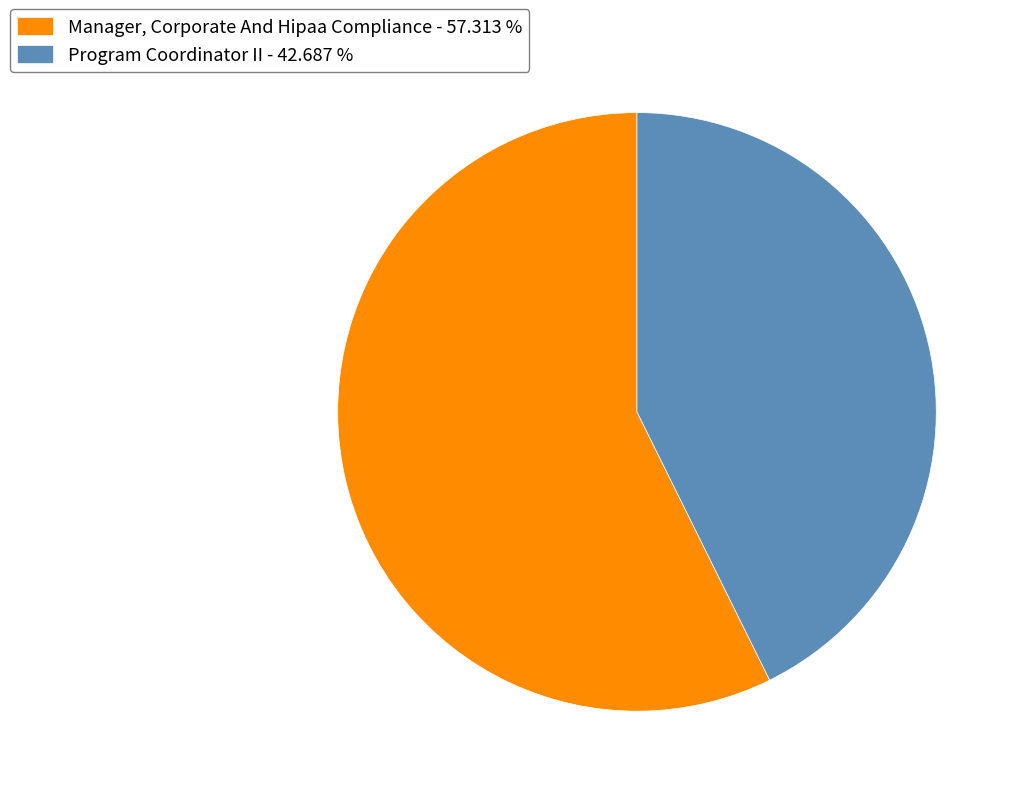

What is the ratio of the value at Program Coordinator II to the value at Manager, Corporate And Hipaa Compliance?

0.7